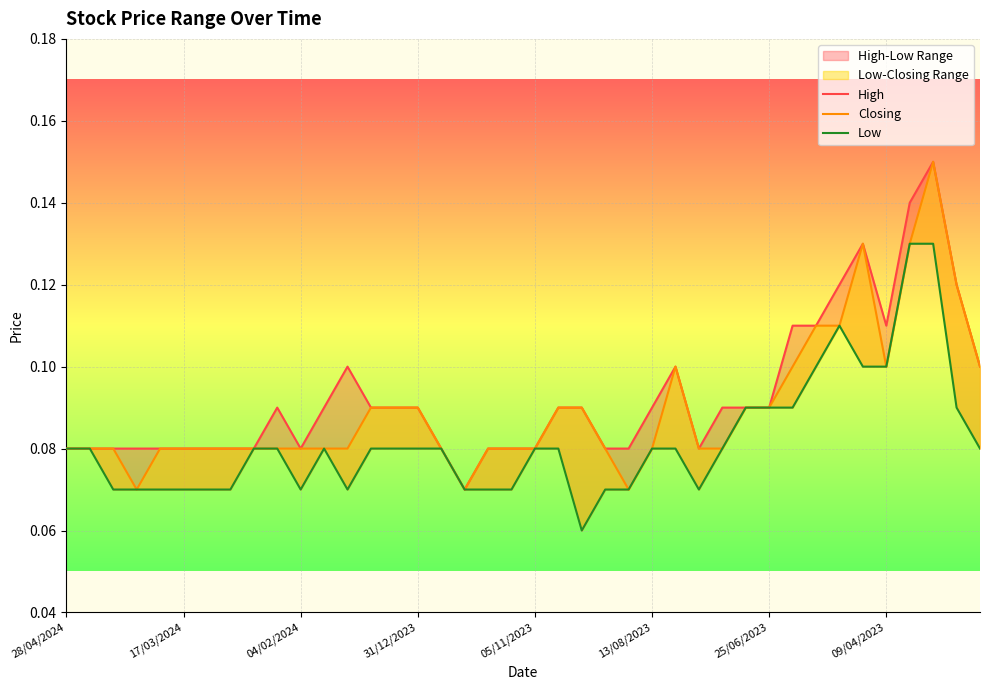

Is it true that Low equals 0.1 at 32?

True